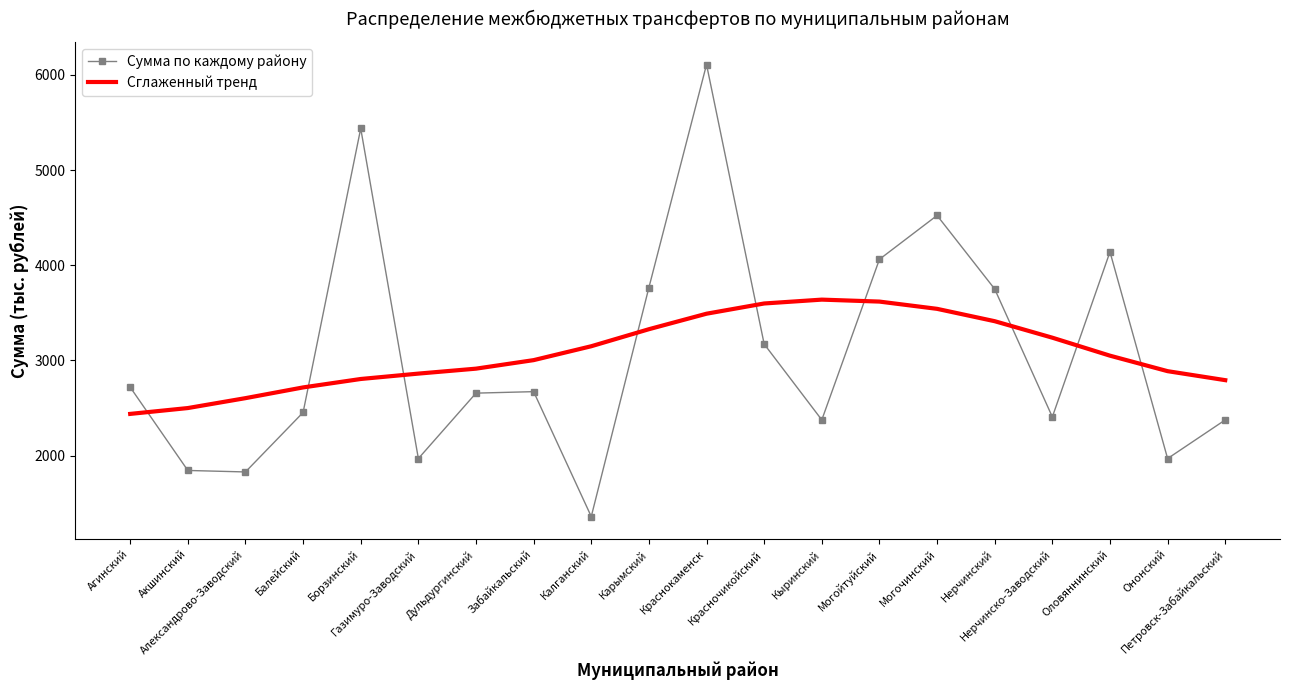

How many intersections are there between Сглаженный тренд and Сумма по каждому району?

9